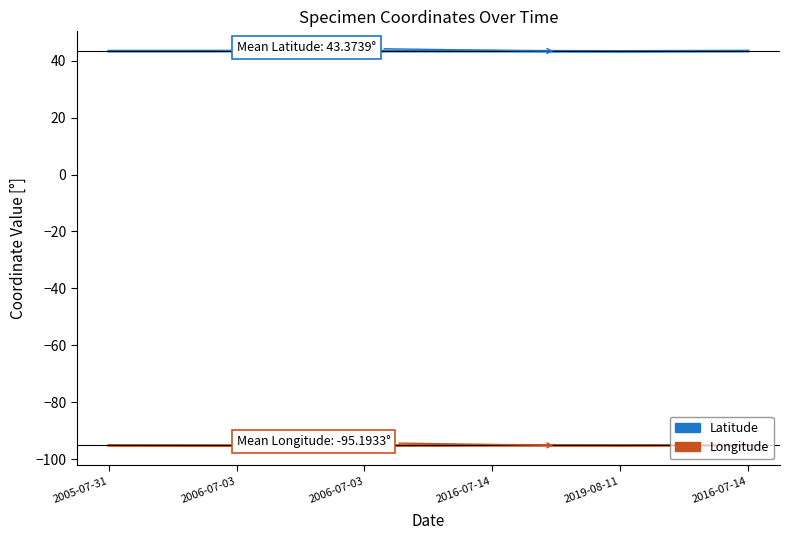

How many interior local peaks does the Longitude series have?

1